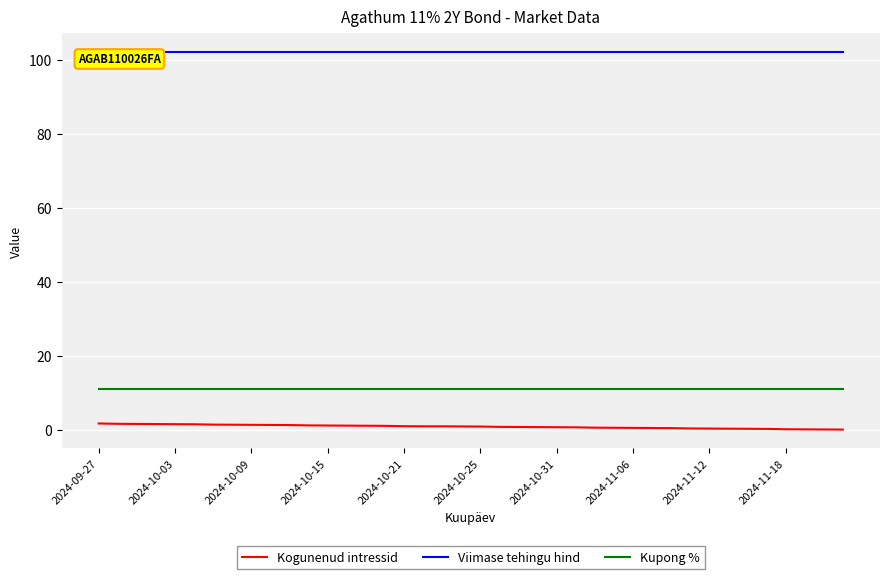

True or false: Kupong % and Viimase tehingu hind intersect in this chart.

False